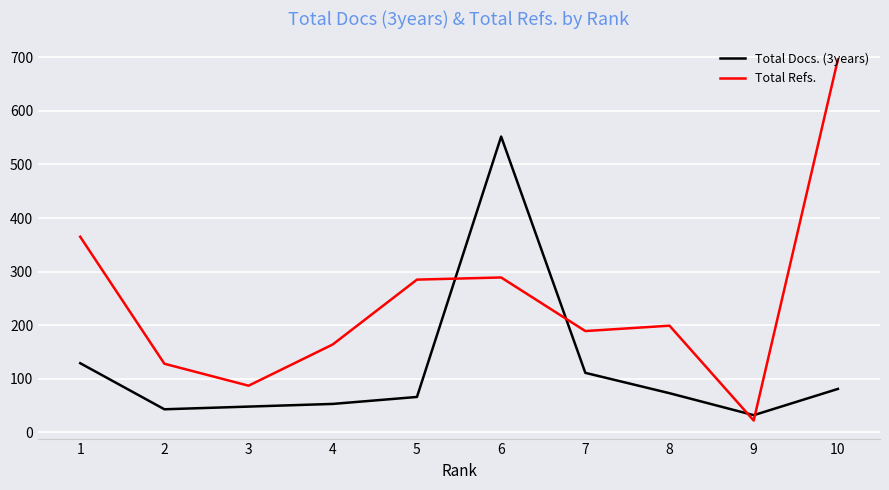

Reading left to right, transcribe all the data shown in this chart.

Total Docs. (3years): 129	43	48	53	66	552	111	73	32	81
Total Refs.: 365	128	87	164	285	289	189	199	22	696